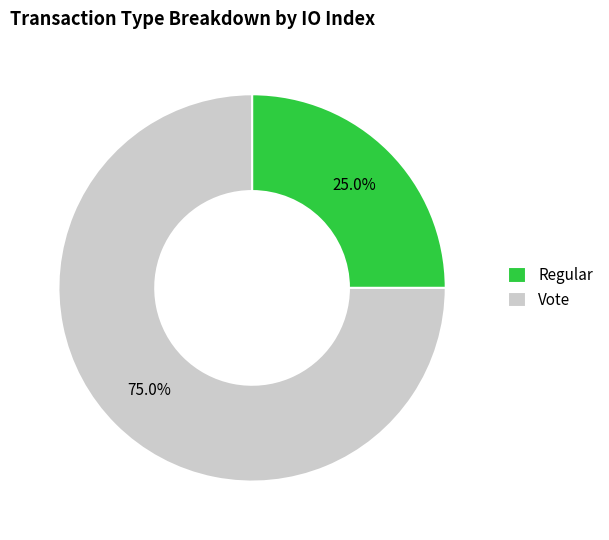

What is the largest slice in the pie chart?

Vote